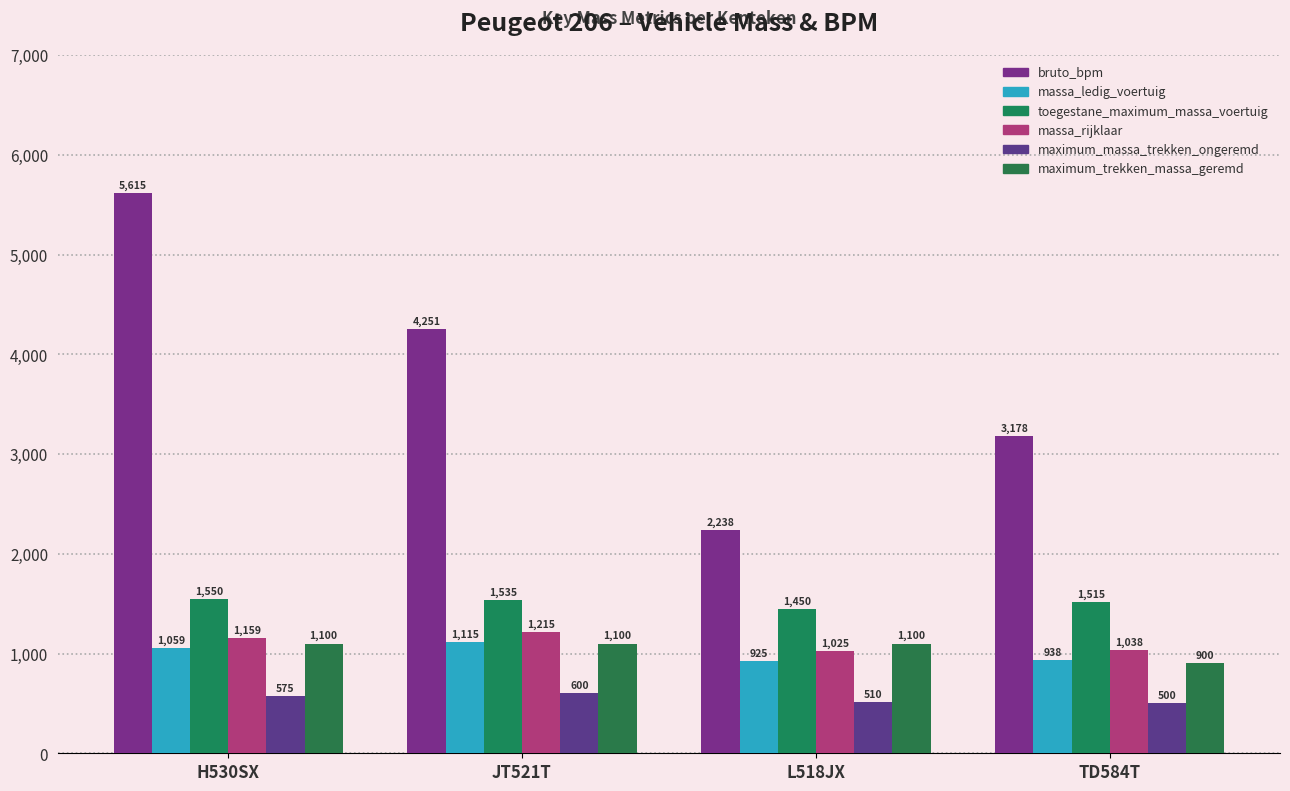

At H530SX, list the series in order from largest to smallest.

bruto_bpm, toegestane_maximum_massa_voertuig, massa_rijklaar, maximum_trekken_massa_geremd, massa_ledig_voertuig, maximum_massa_trekken_ongeremd